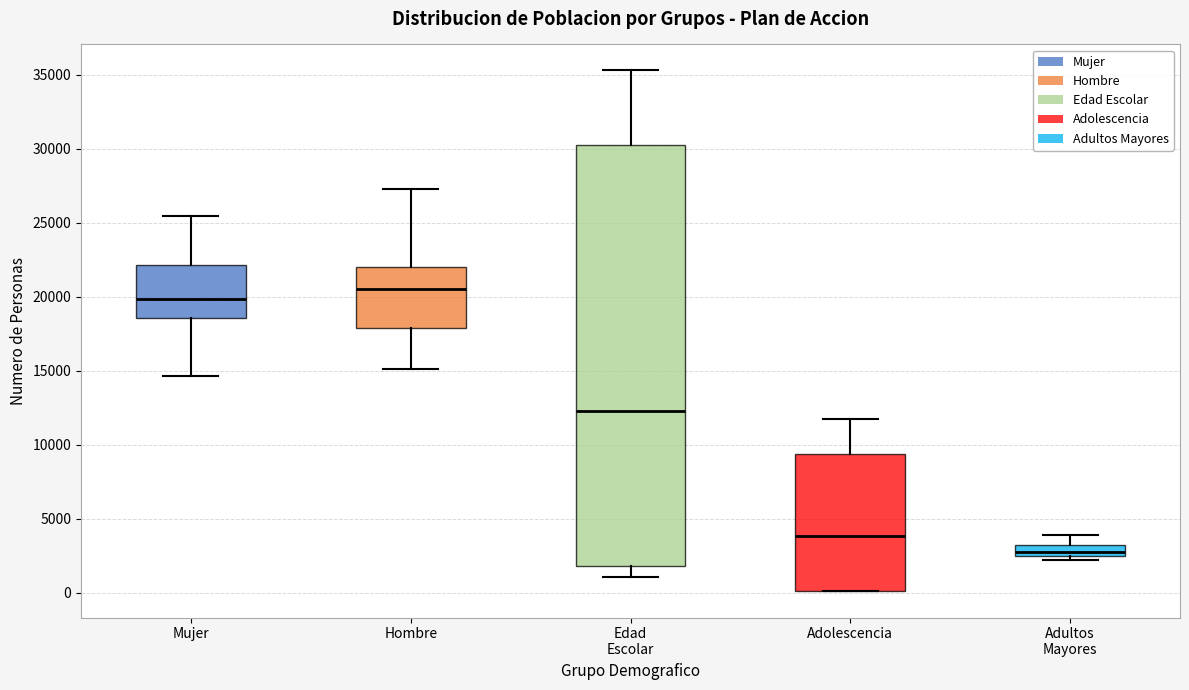

Comparing the boxes themselves (not the whiskers), which one is the tallest?

Edad Escolar